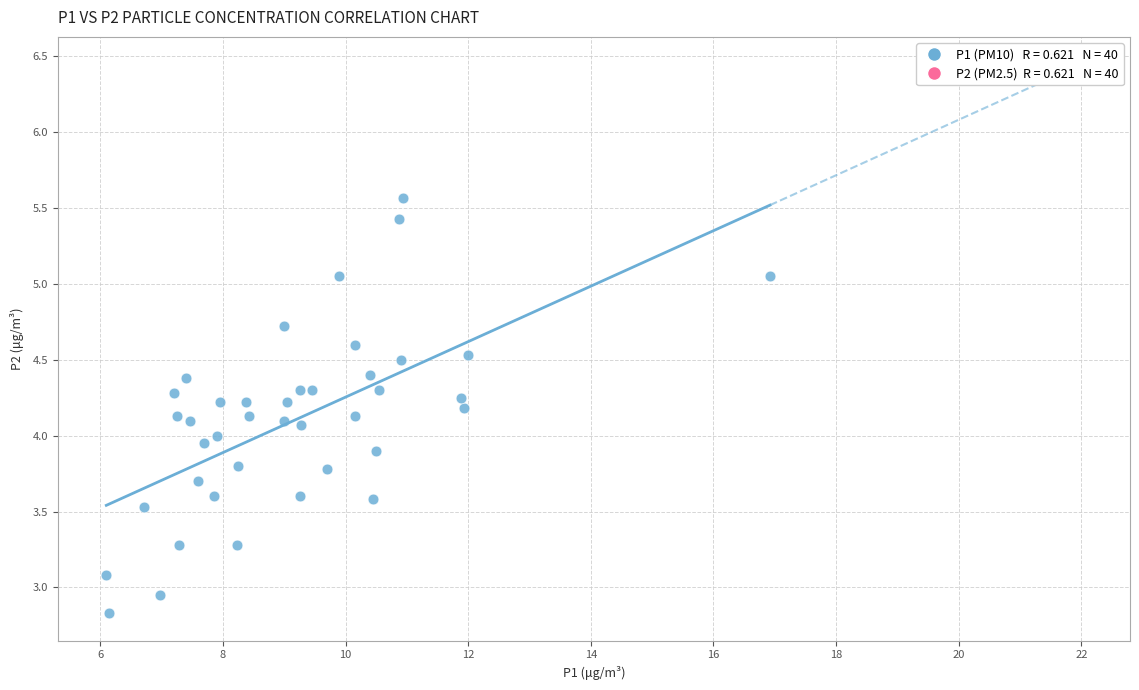

What is the range of Y values (max minus min)?

2.7